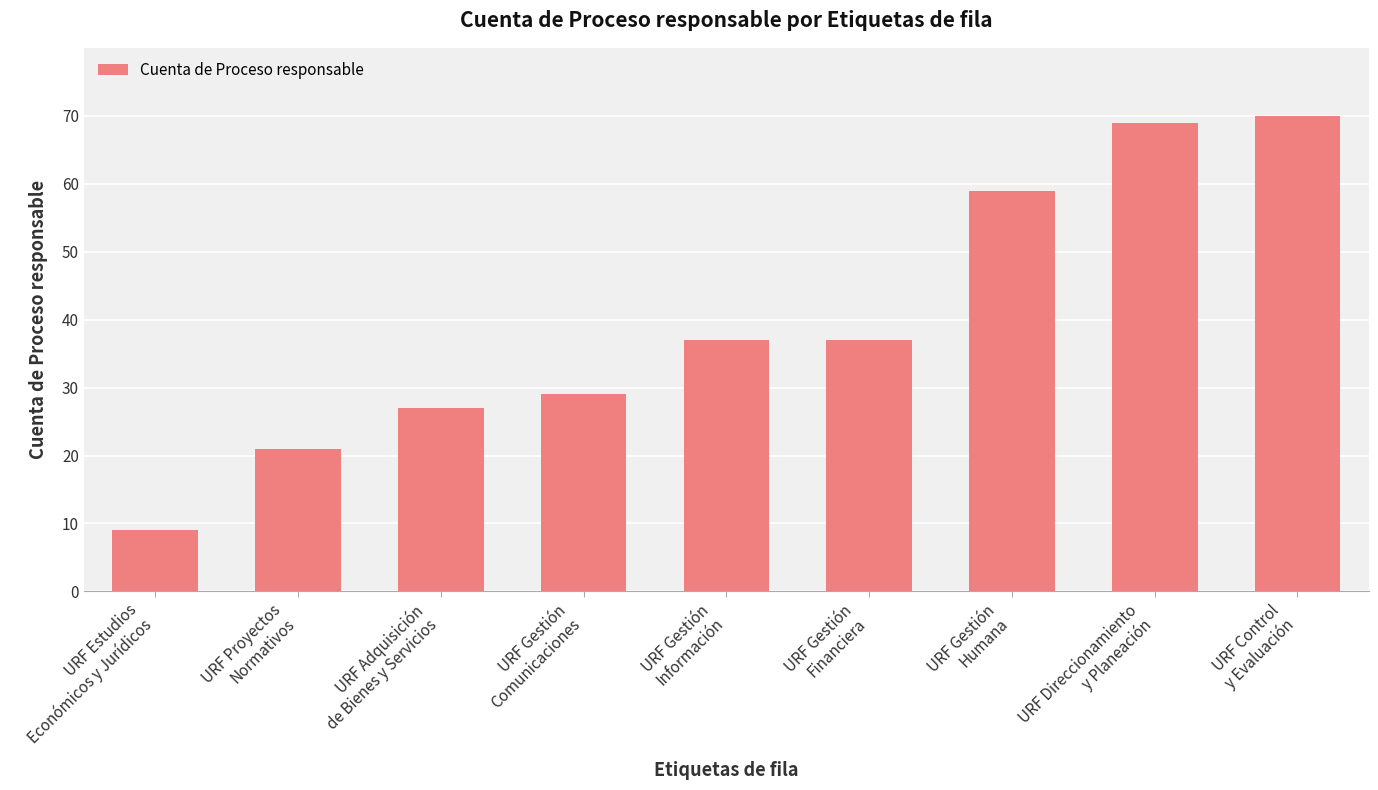

How many data points are less than 37?

4